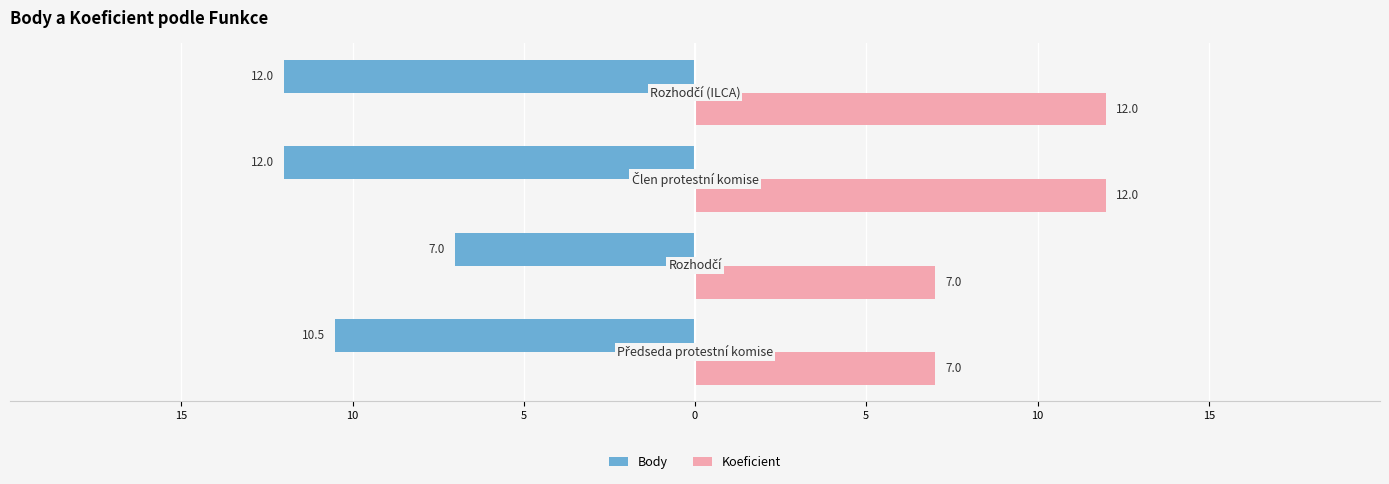

What are all the series names shown in the legend?

Body, Koeficient